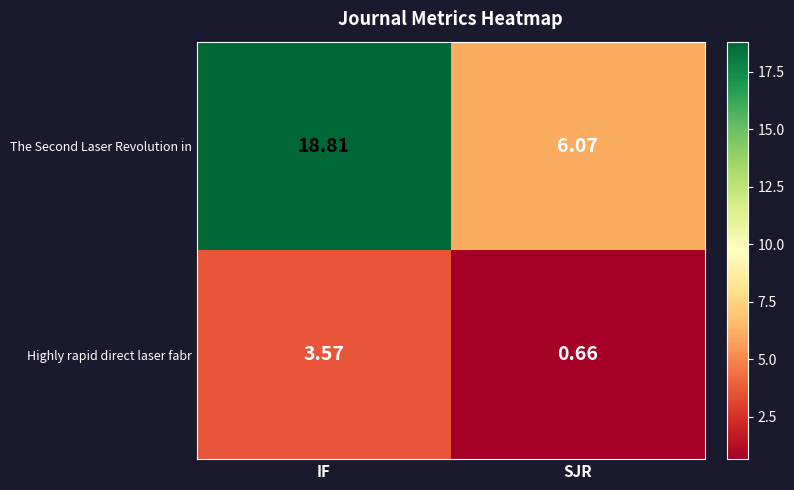

At which label is The Second Laser Revolution in closest to 12?

SJR